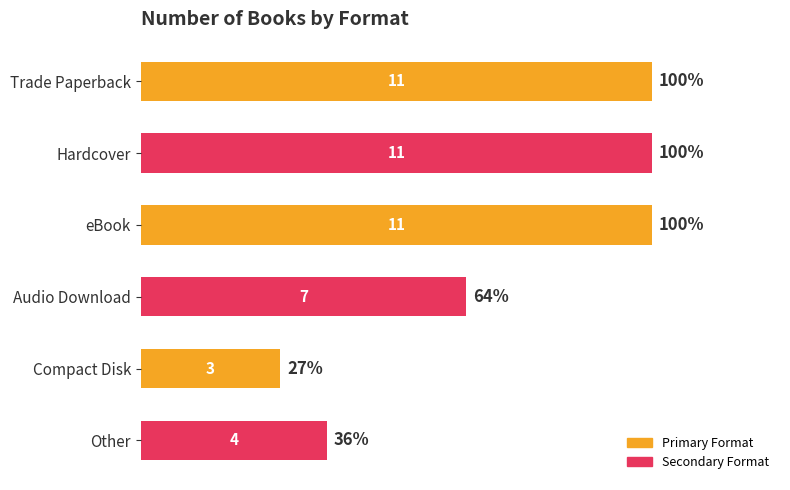

The chart shows a value of 4 at Other. True or false?

True